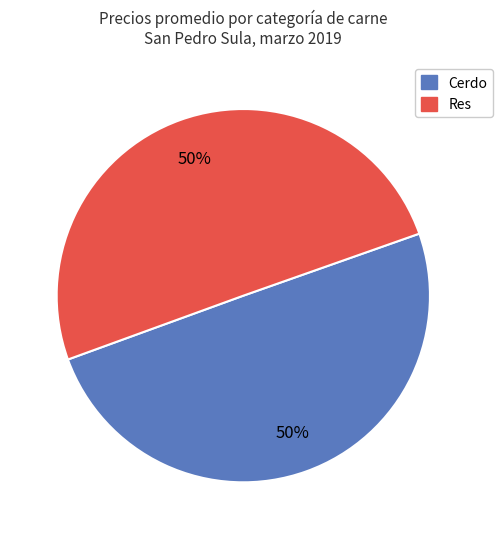

How many slices are in this pie chart?

2